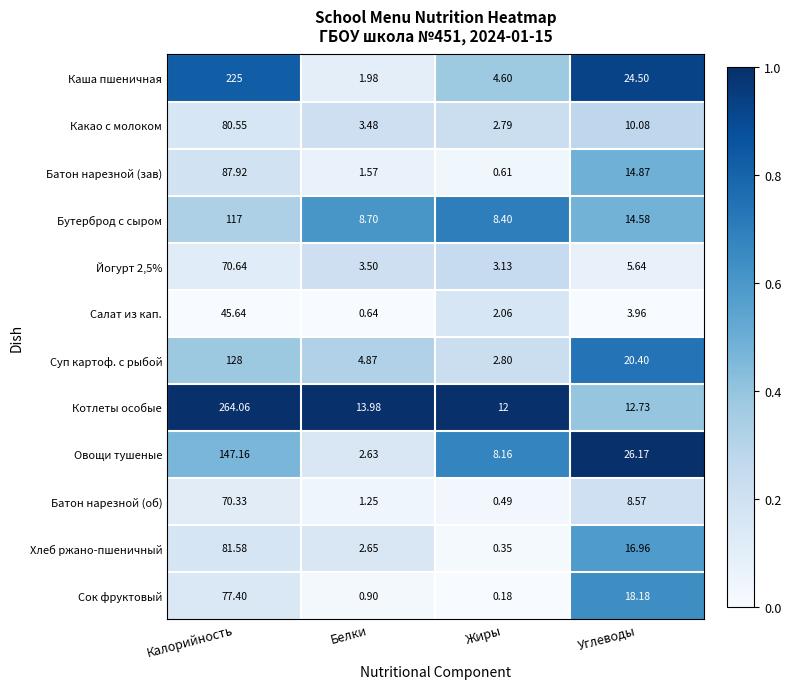

At which label does Хлеб ржано-пшеничный first exceed 16?

Калорийность